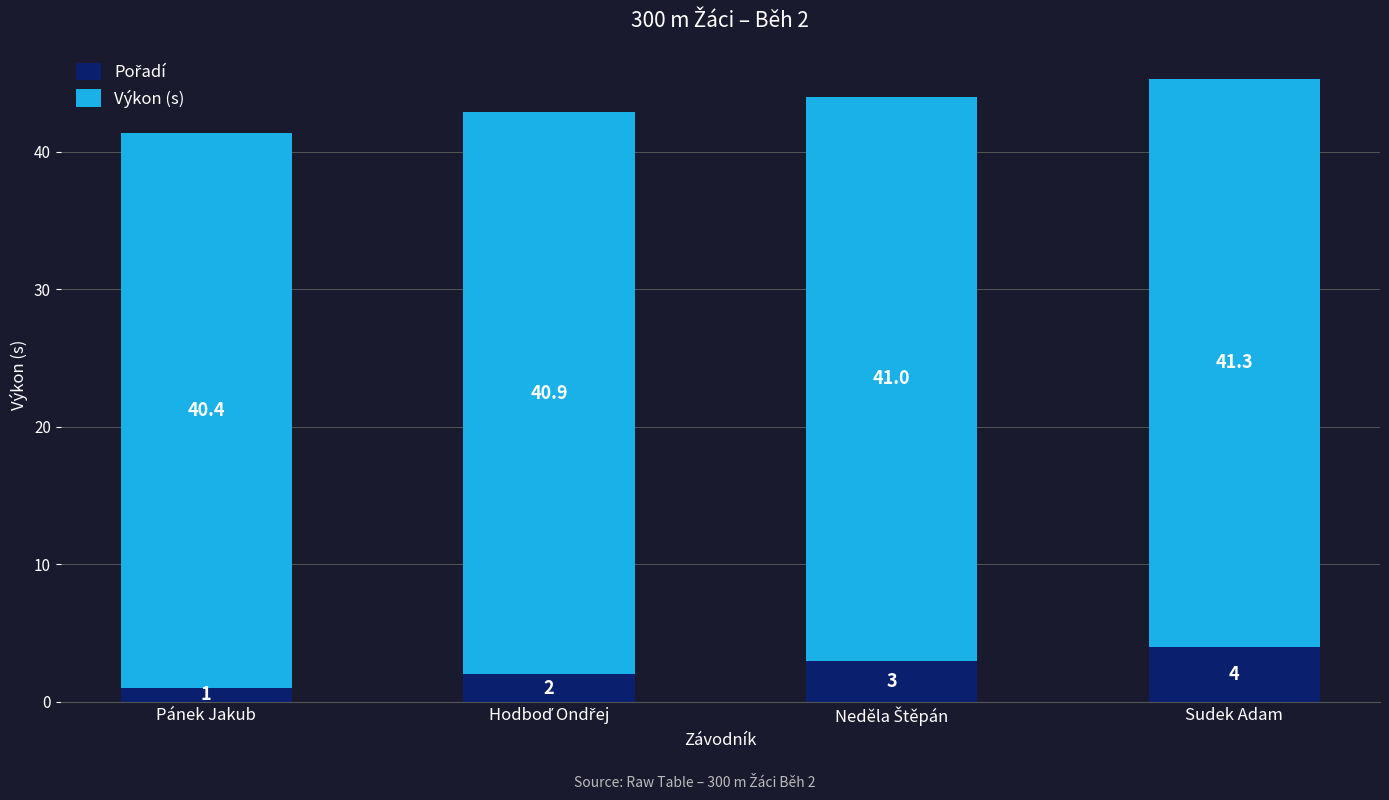

At which category is the sum across all series the highest?

Sudek Adam